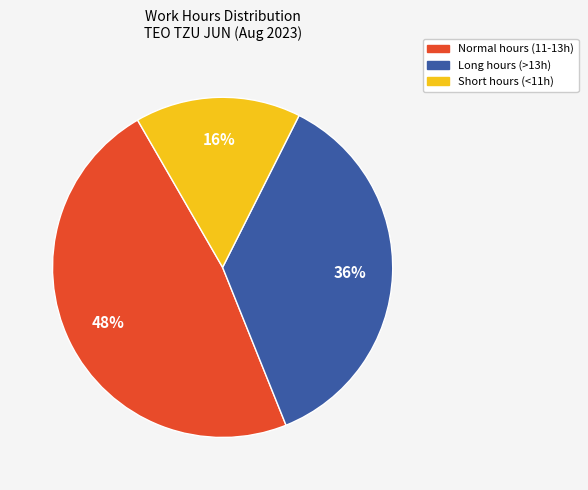

How many segments does this pie chart have?

3